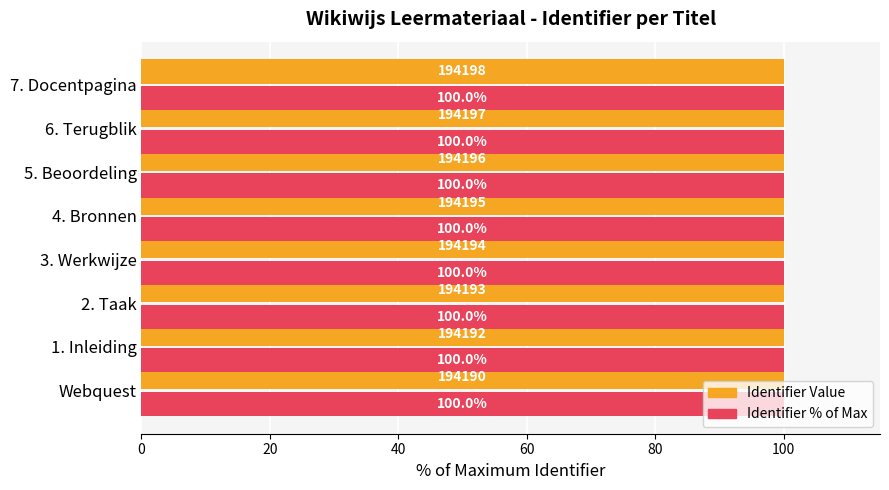

How many series are shown in this chart?

3